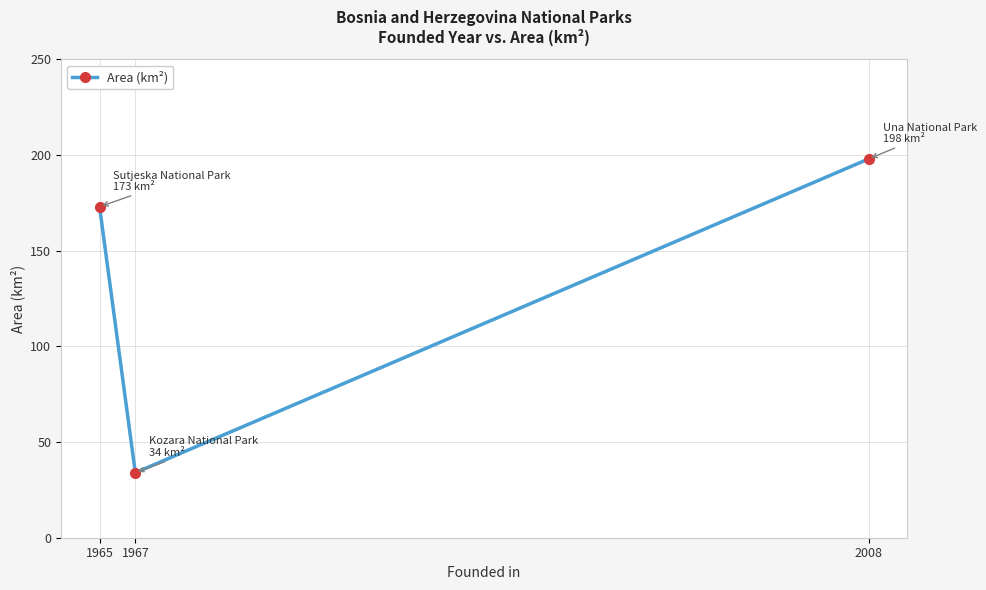

Count the number of categories in the chart.

3